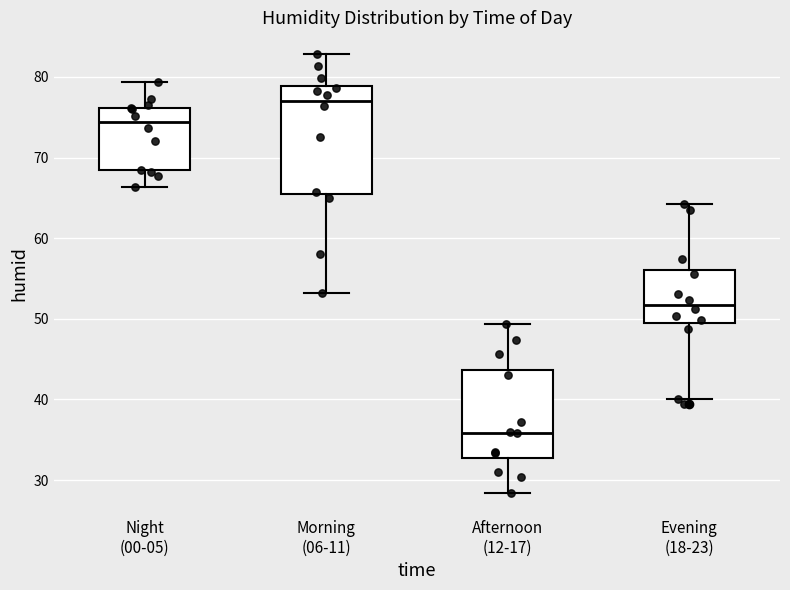

Where is the upper edge of the box for Evening (18-23) on the y-axis? The values are not printed on the chart, so give them approximately, as read against the axis.

56